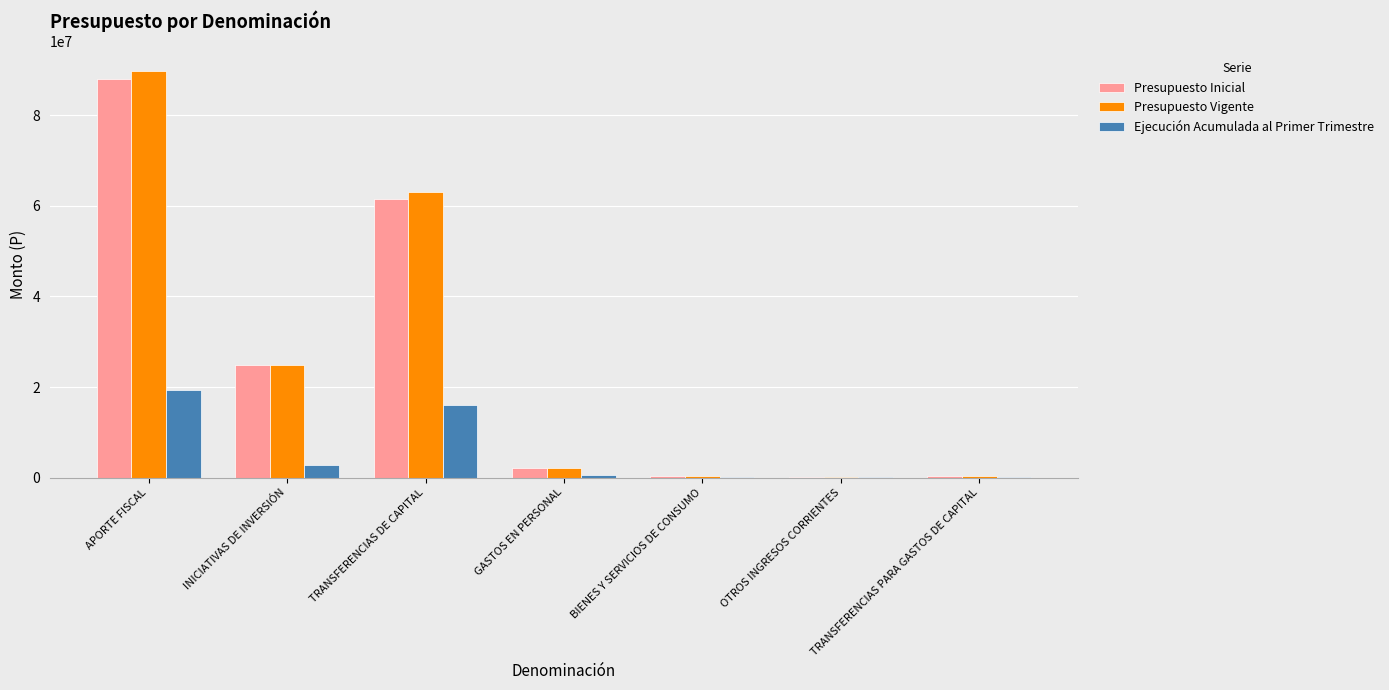

Is it true that Presupuesto Inicial equals 130954662 at APORTE FISCAL?

False